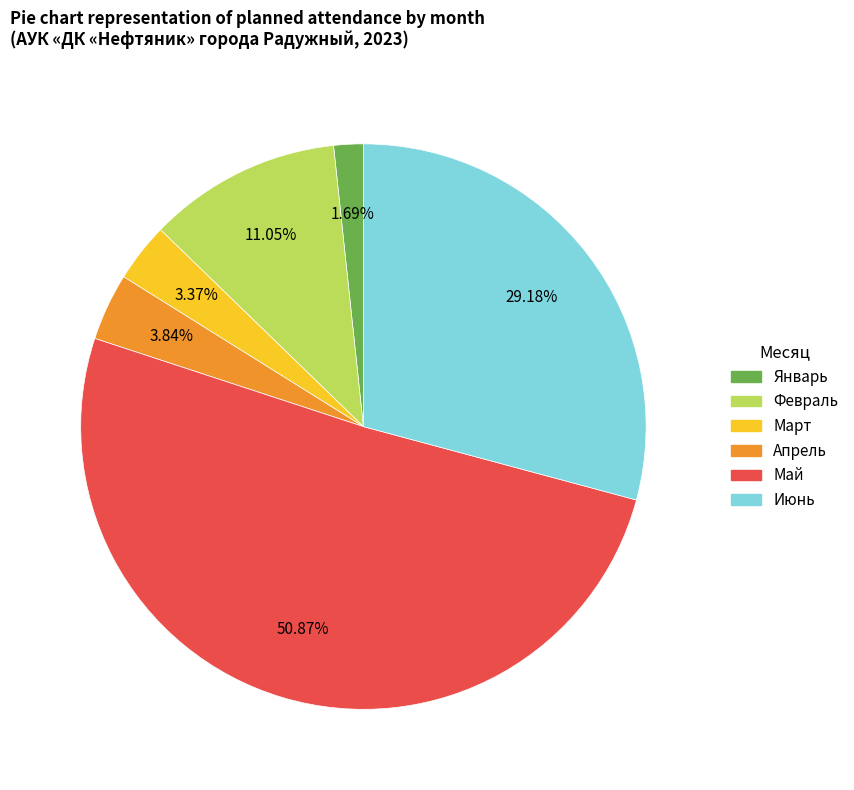

What is the majority slice?

Май